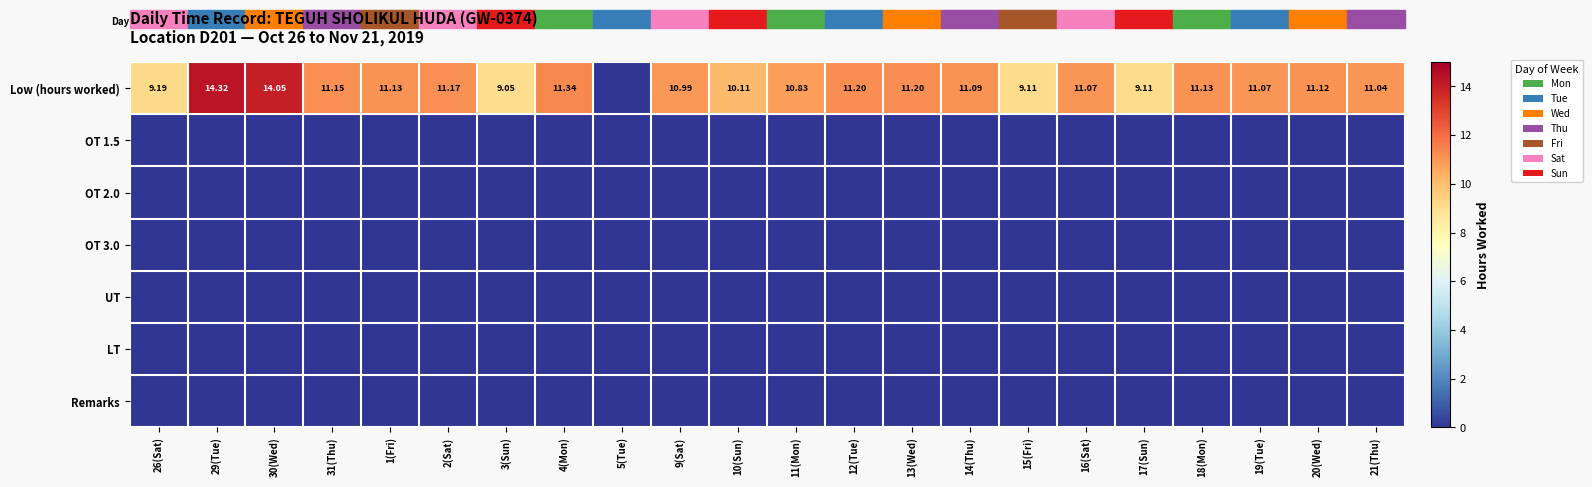

The value of LT at 16(Sat) is 0.0. True or false?

True